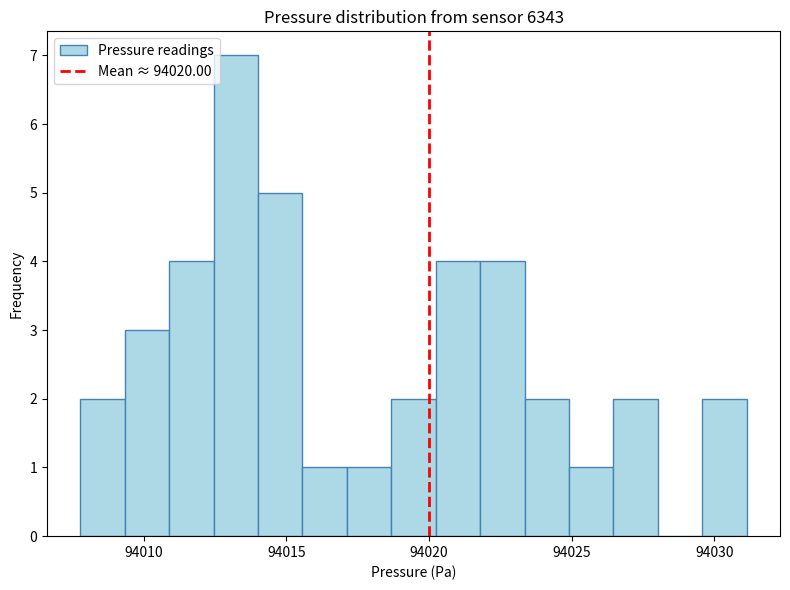

Read against the x-axis, roughly where is the centre of the tallest bar?

94013.0